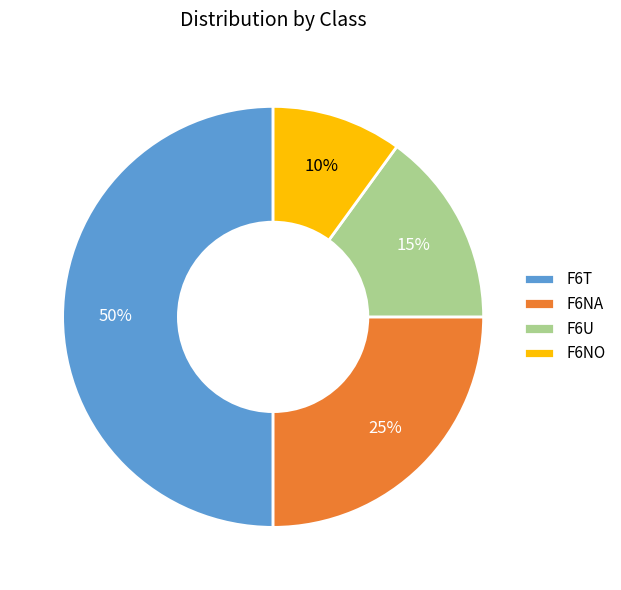

Count the number of slices in the pie.

4